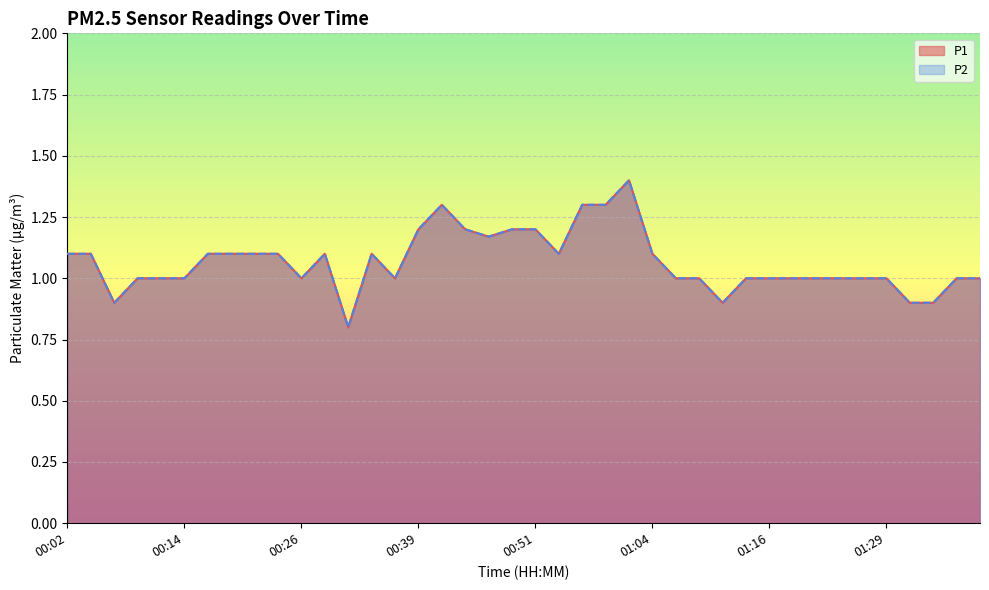

True or false: P2 and P1 cross at least once.

False